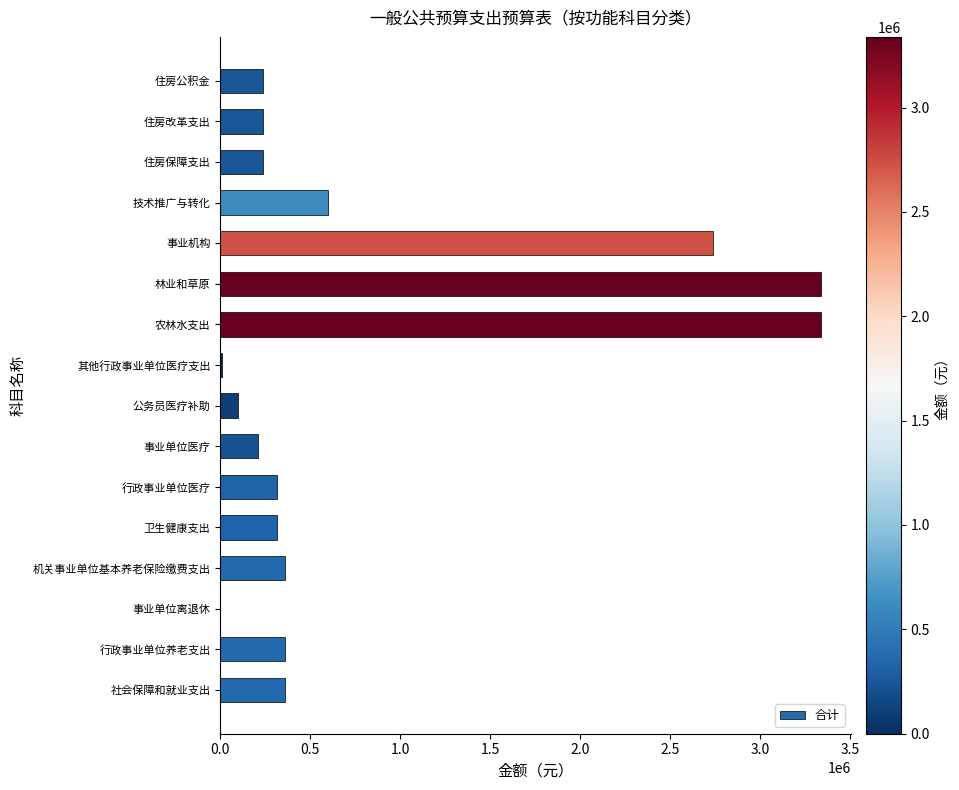

What is the average value?

797988.7